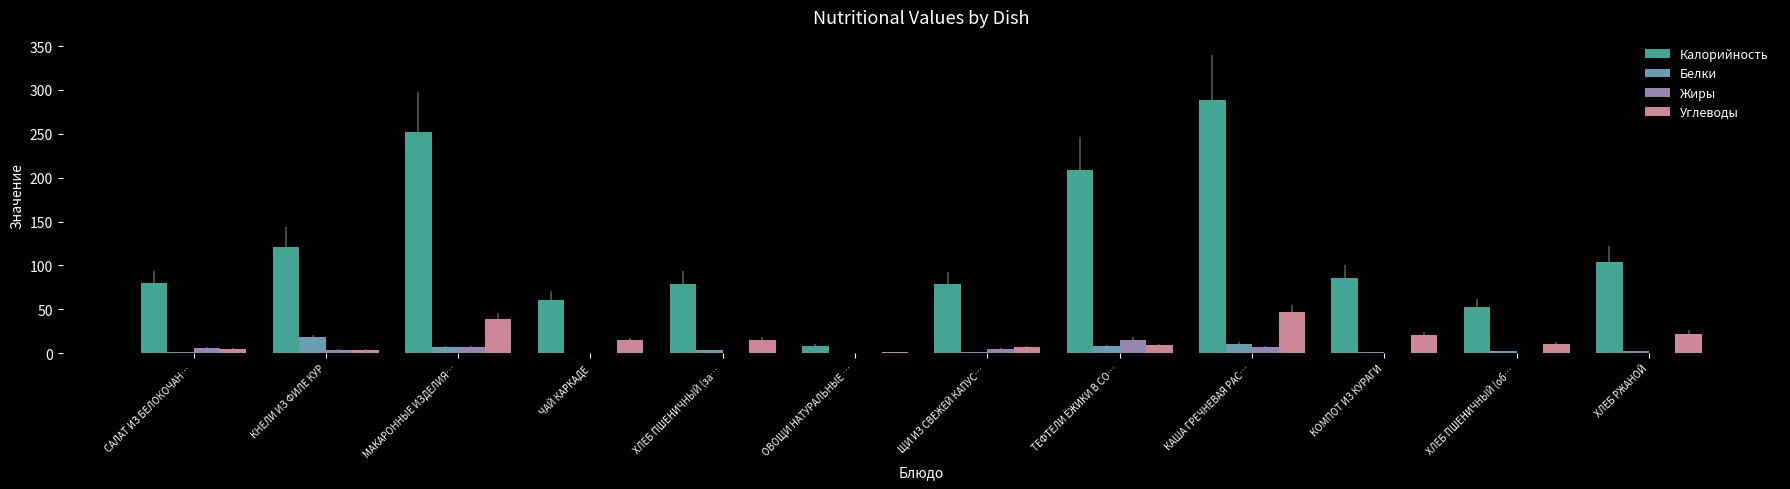

Between КНЕЛИ ИЗ ФИЛЕ КУР and КАША ГРЕЧНЕВАЯ РАС…, which series saw the biggest shift?

Калорийность